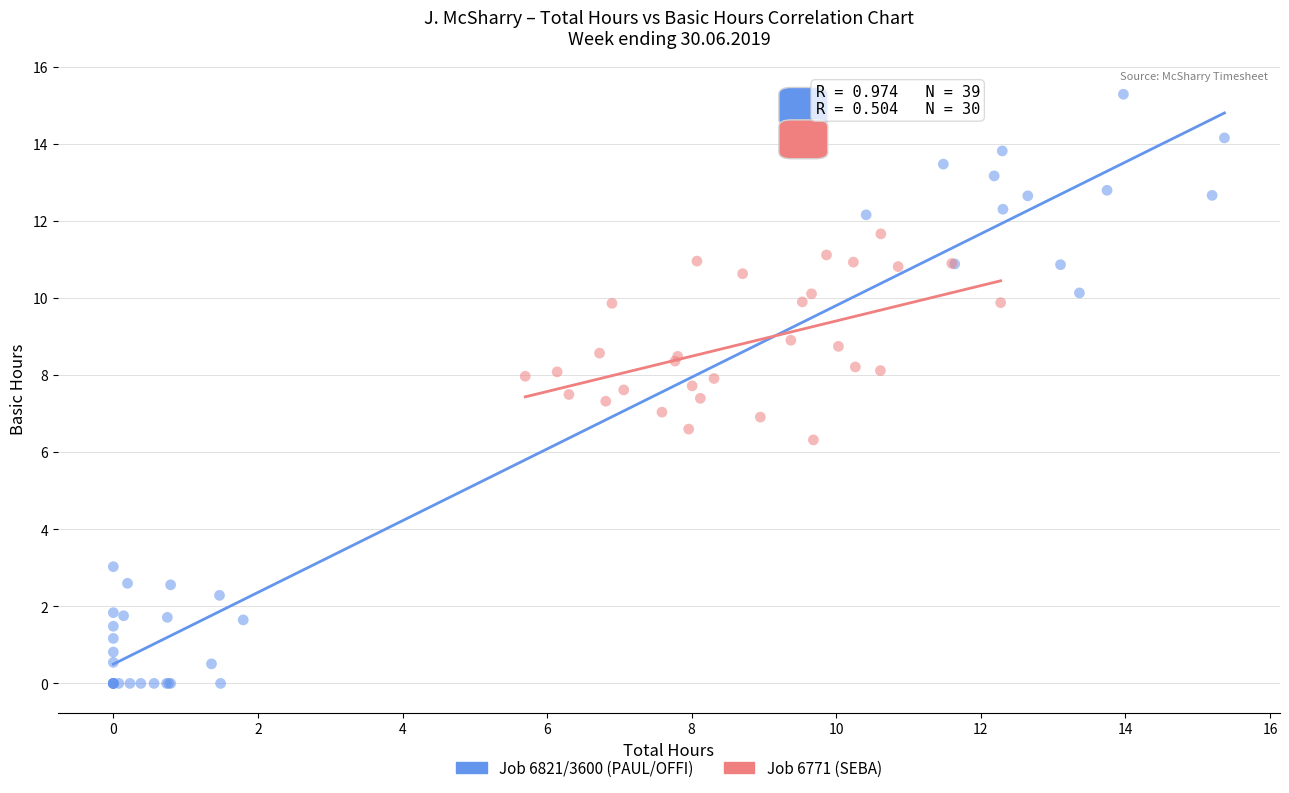

Which series contains the highest Y value?

Job 6821/3600 (PAUL/OFFI)